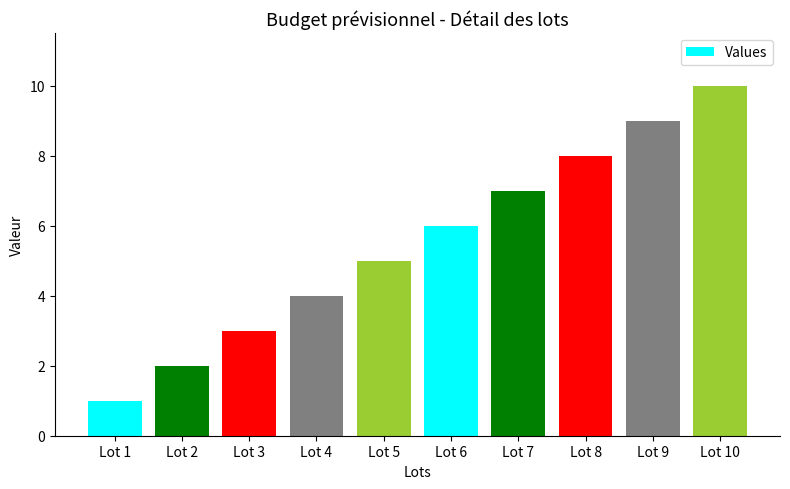

Does the chart contain any negative values?

No